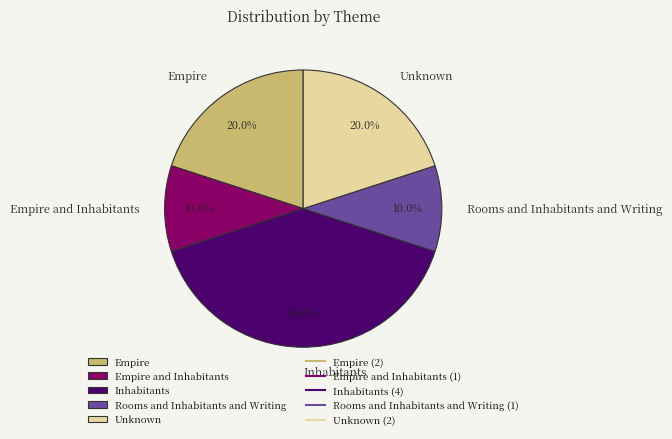

Is there a majority slice in this chart?

No